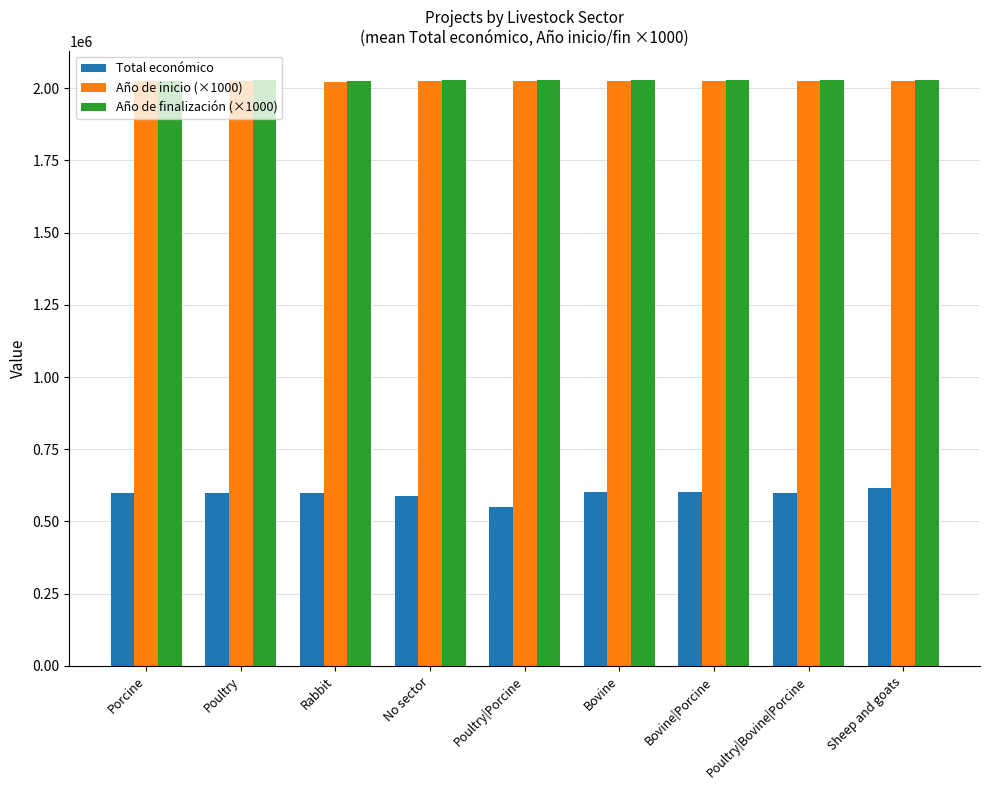

How many data points in Año de finalización (×1000) are less than 2027000?

2